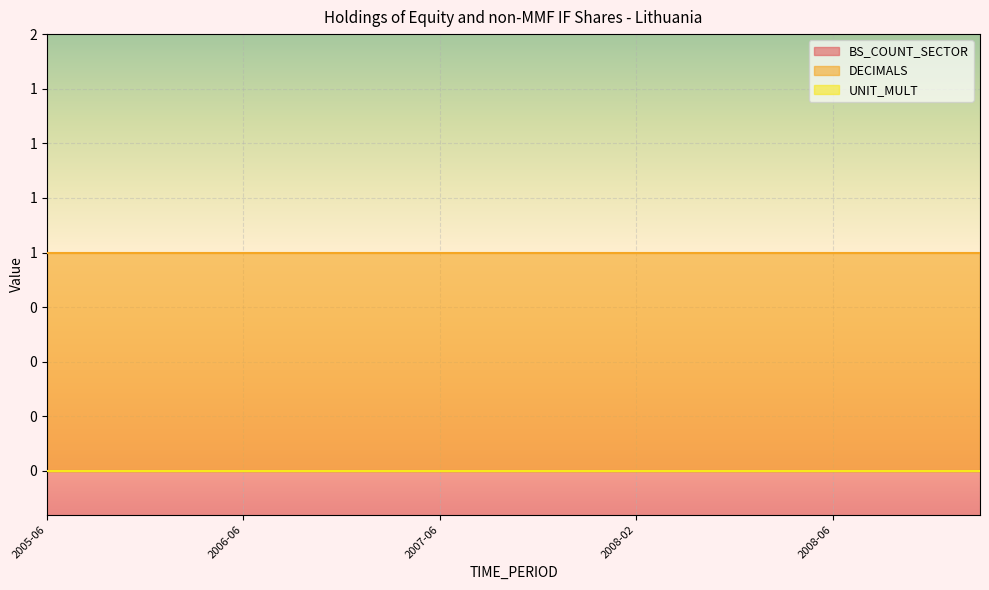

Does the chart display data point markers on the line(s)?

No